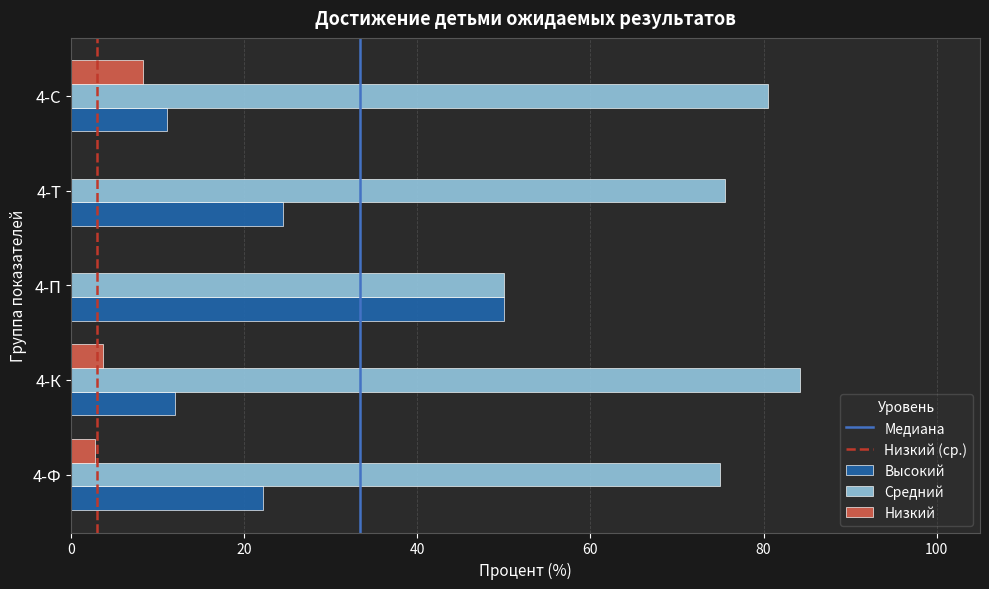

What is the average value of the Средний series?

73.1